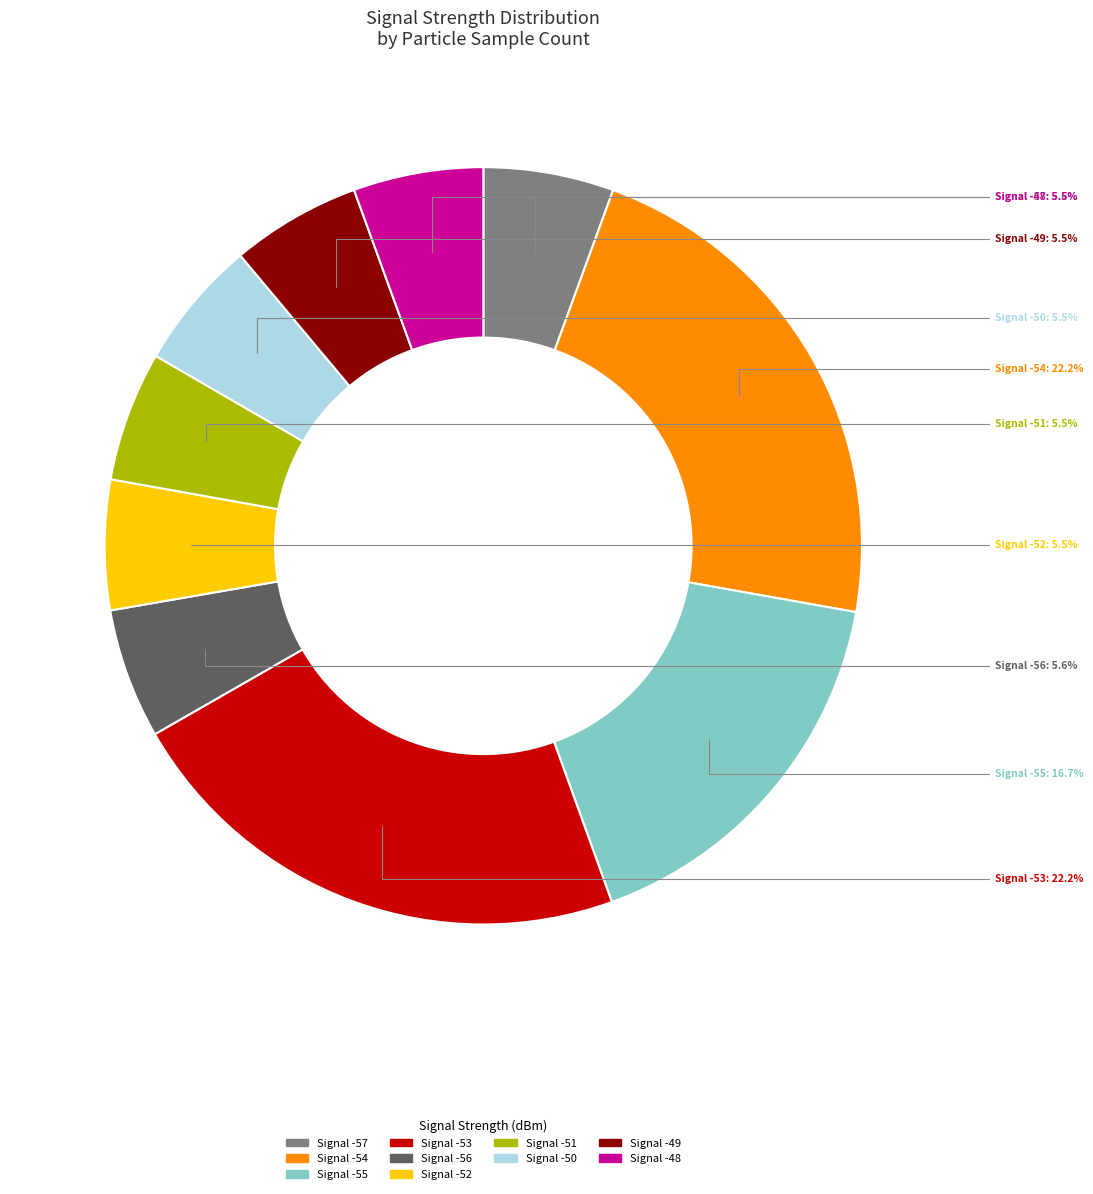

Is there any slice that represents more than half of the pie?

No